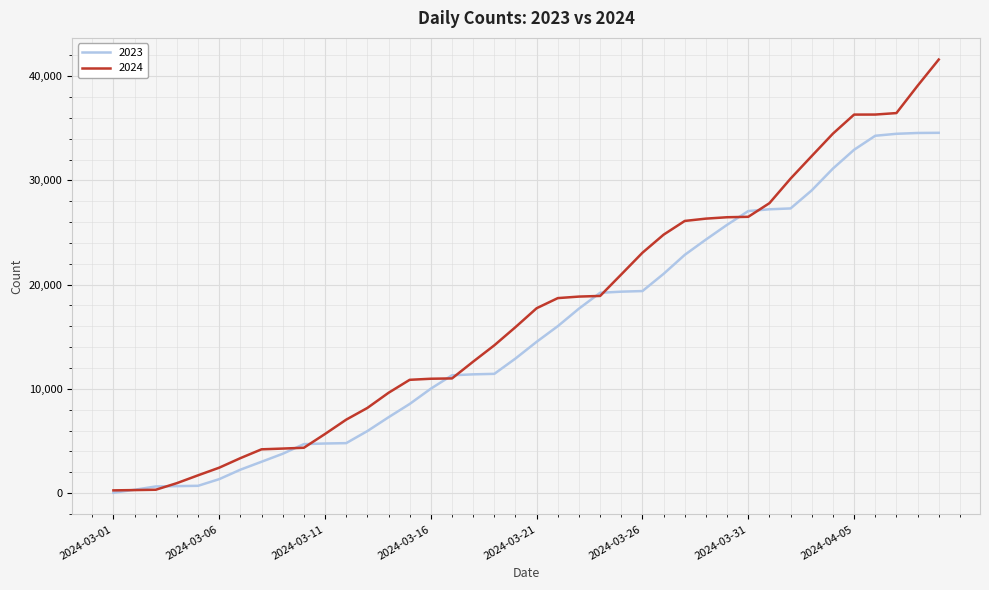

What is the maximum value shown in the chart?

41593